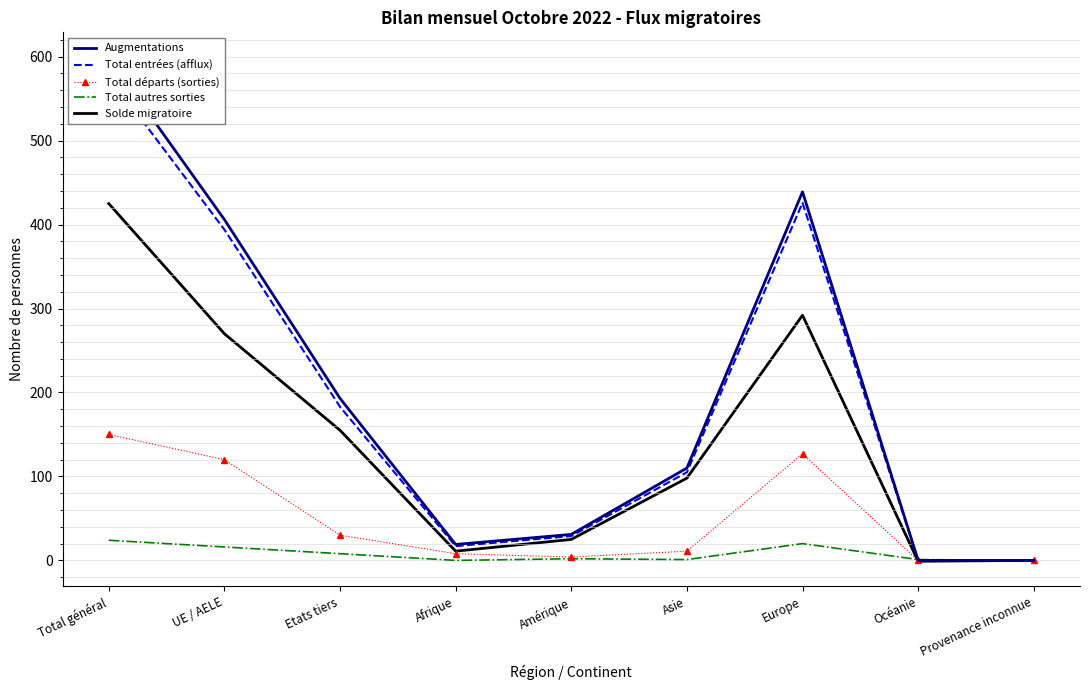

What is the difference between the maximum and minimum values in the Total autres sorties series?

24